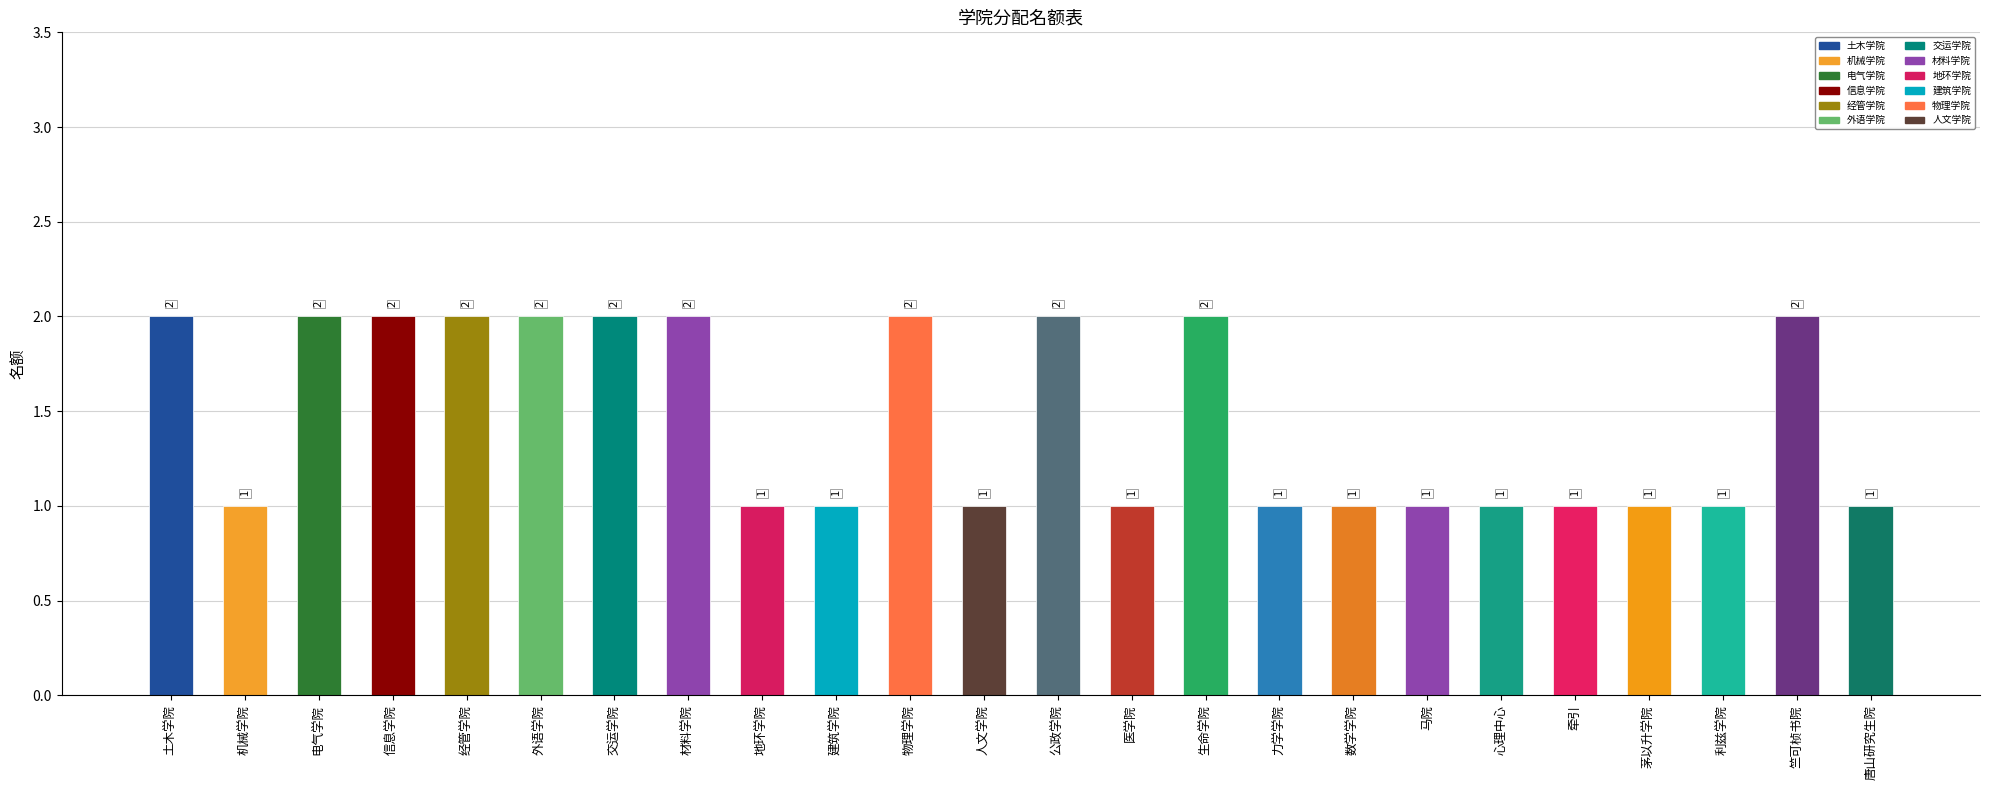

How many values are between 1 and 2?

24